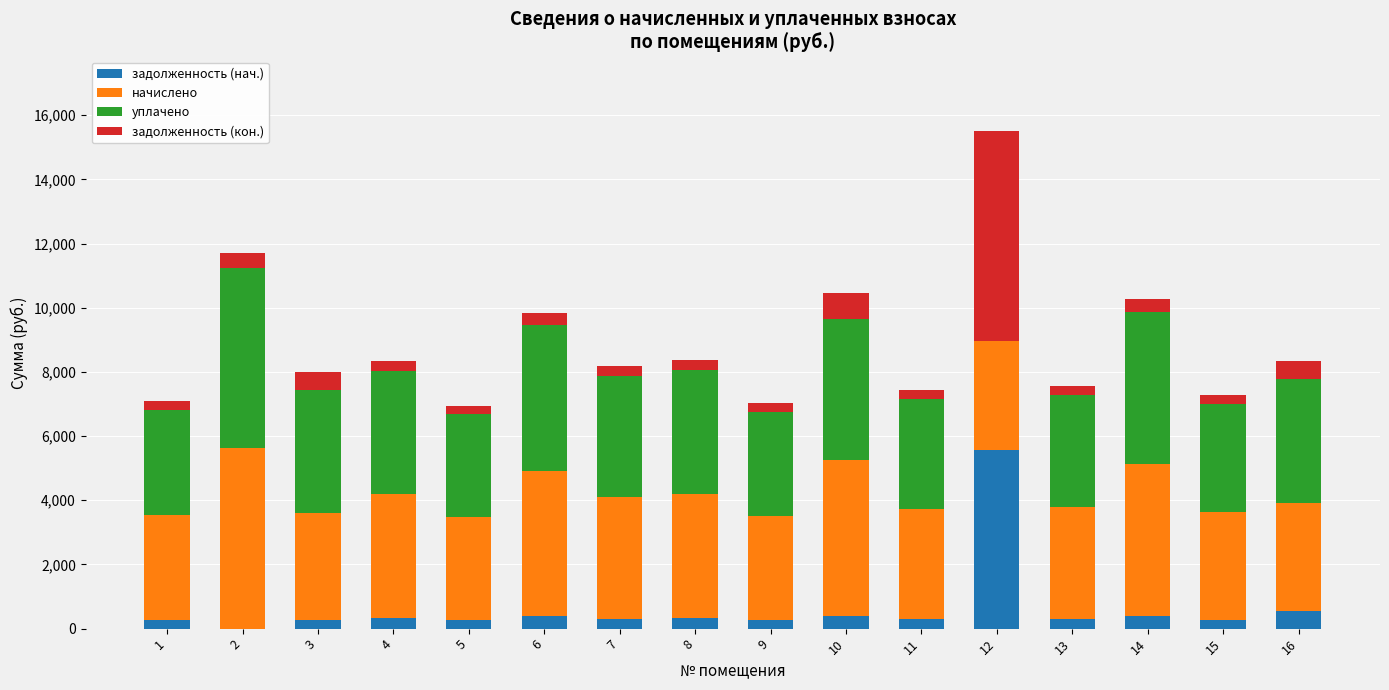

What is the highest value of the задолженность (нач.) series?

5574.9